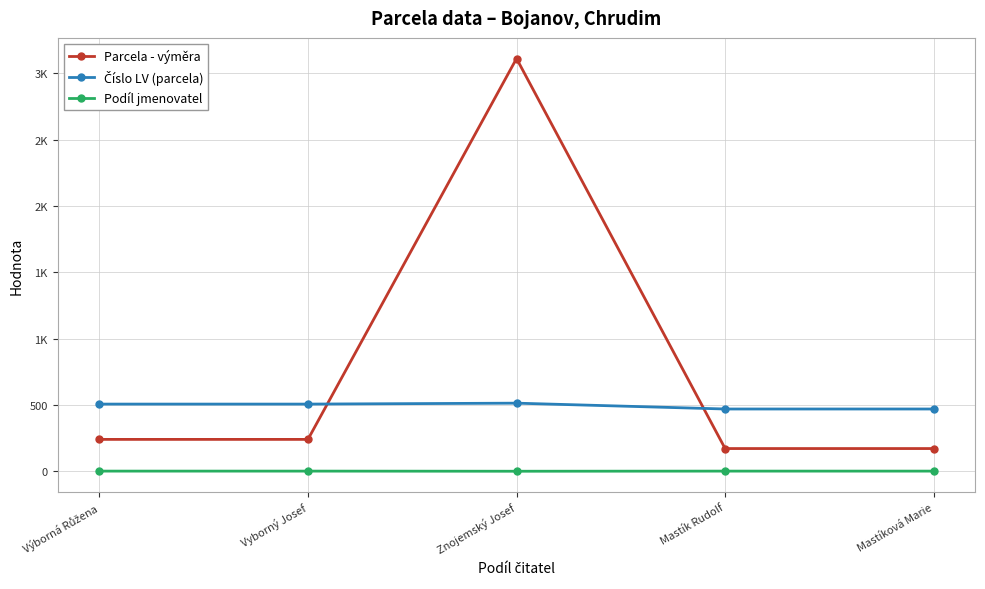

Which series has the largest total across all categories?

Parcela - výměra